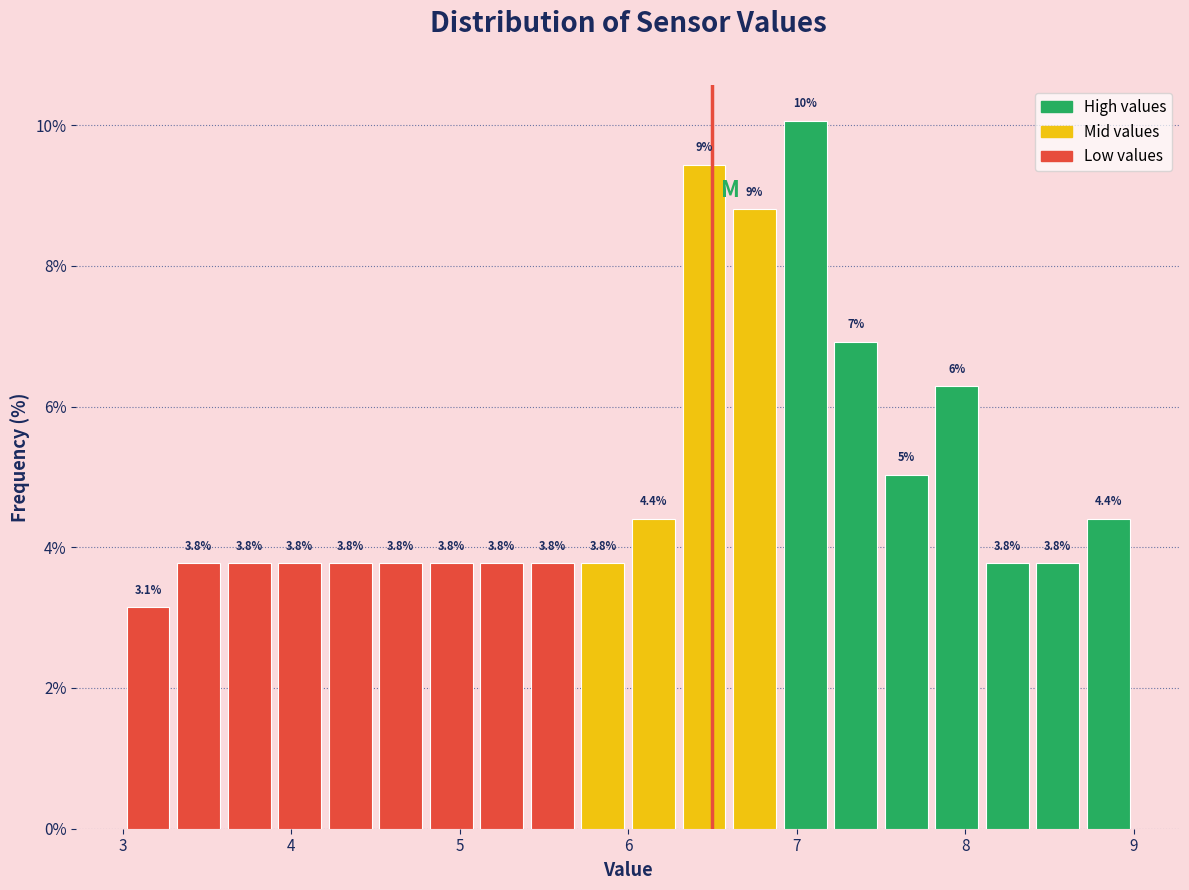

Around what value on the x-axis is the tallest bar? Give the approximate position of its centre, as read against the axis.

7.1